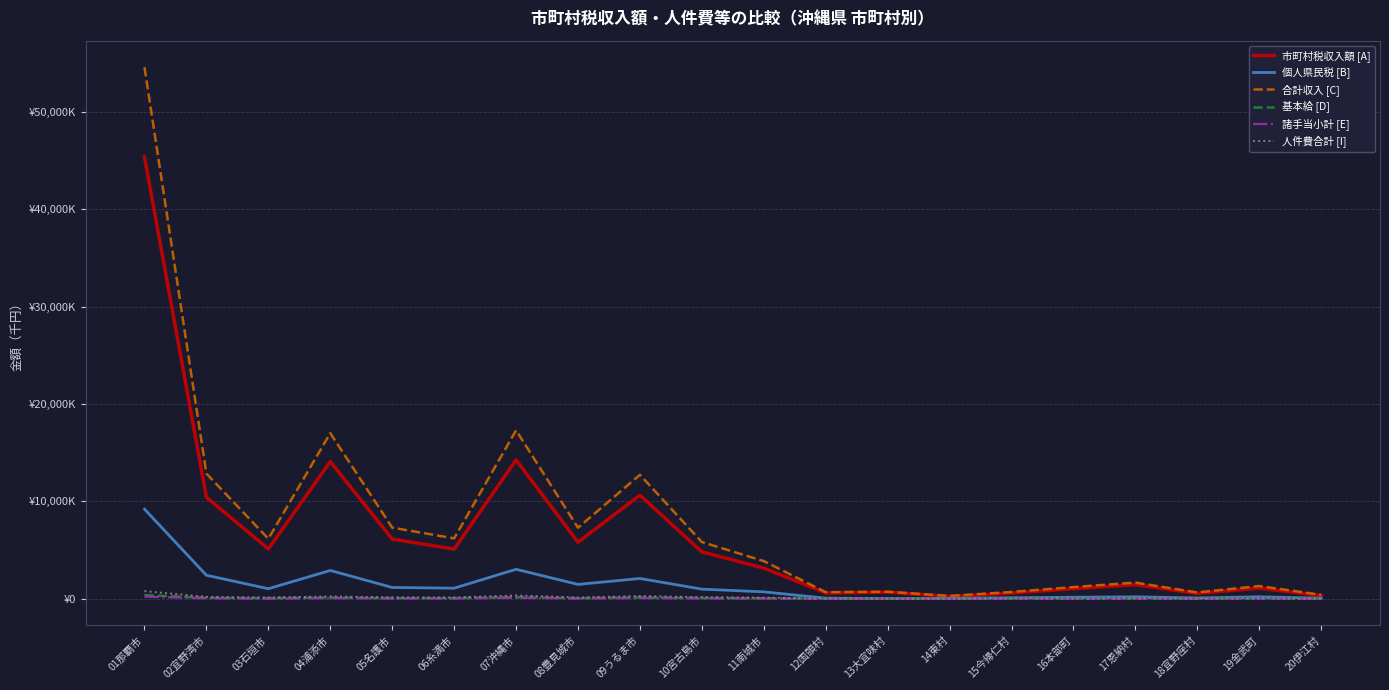

What is the difference between the 個人県民税 [B] values at 06糸満市 and 18宜野座村?

1004420